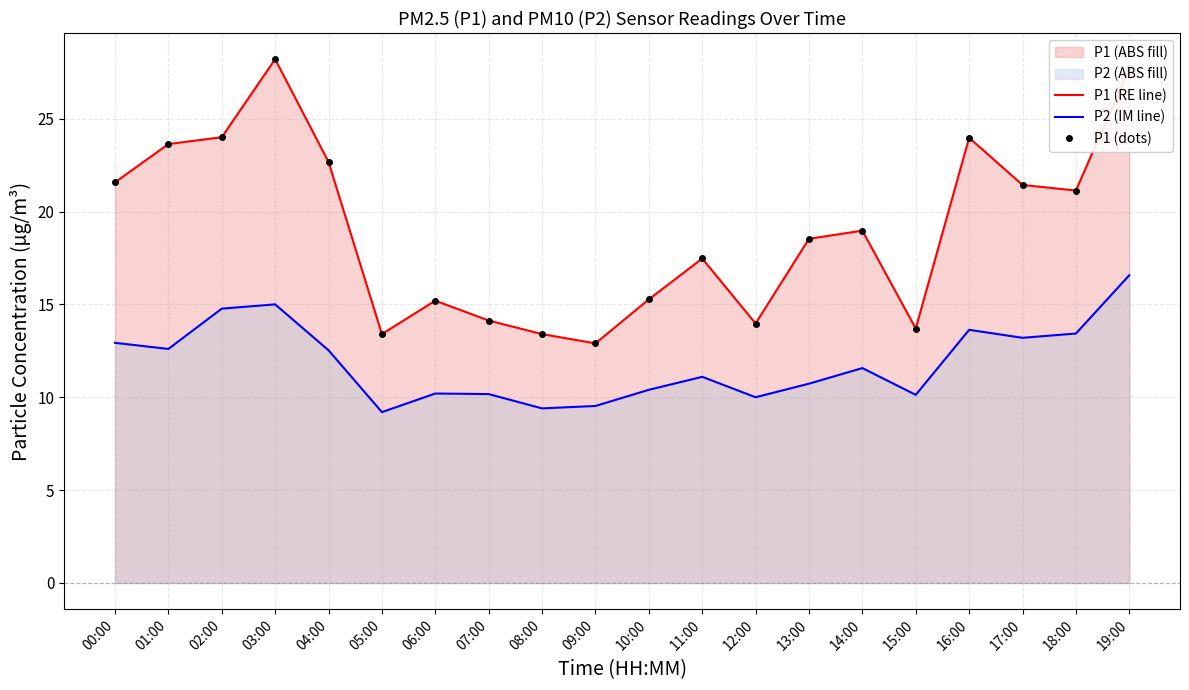

True or false: P2 (IM line) has more than 2 points higher than both neighbors.

True